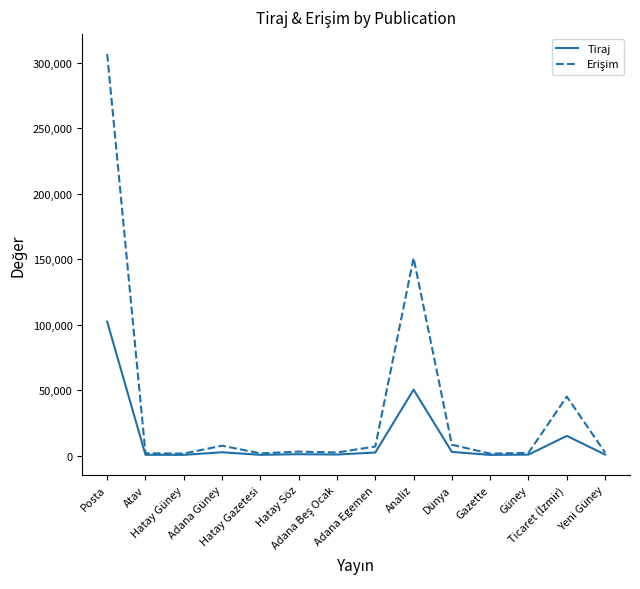

What is the total value across all series at Hatay Gazetesi?

2200